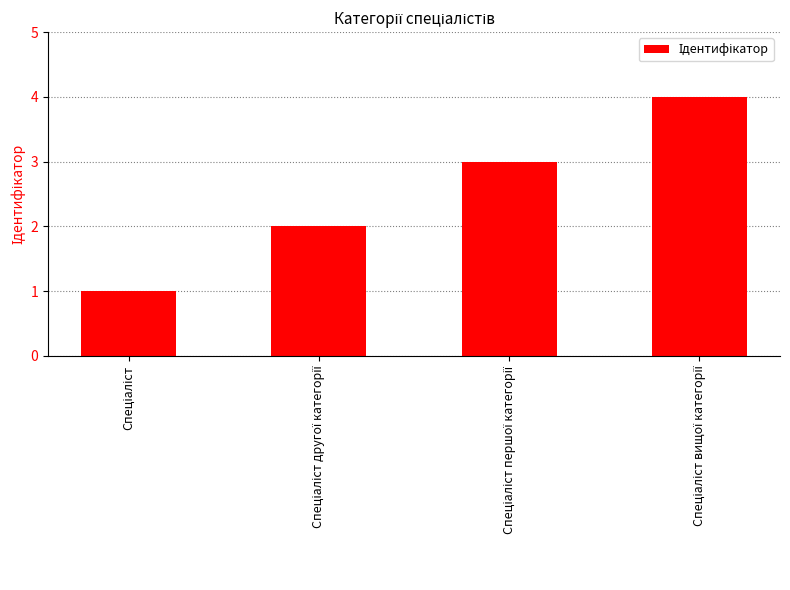

Reading left to right, extract all data points from this chart.

1	2	3	4